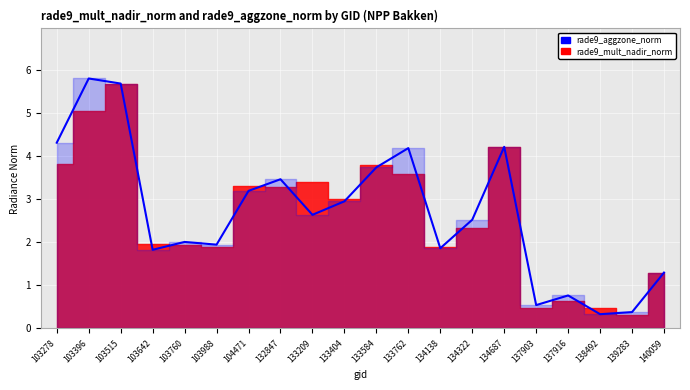

List the labels in order of value, largest first.

103396, 103515, 103278, 134687, 133762, 133584, 132847, 104471, 133404, 133209, 134322, 103760, 103988, 134138, 103642, 140059, 137916, 137903, 139283, 138492